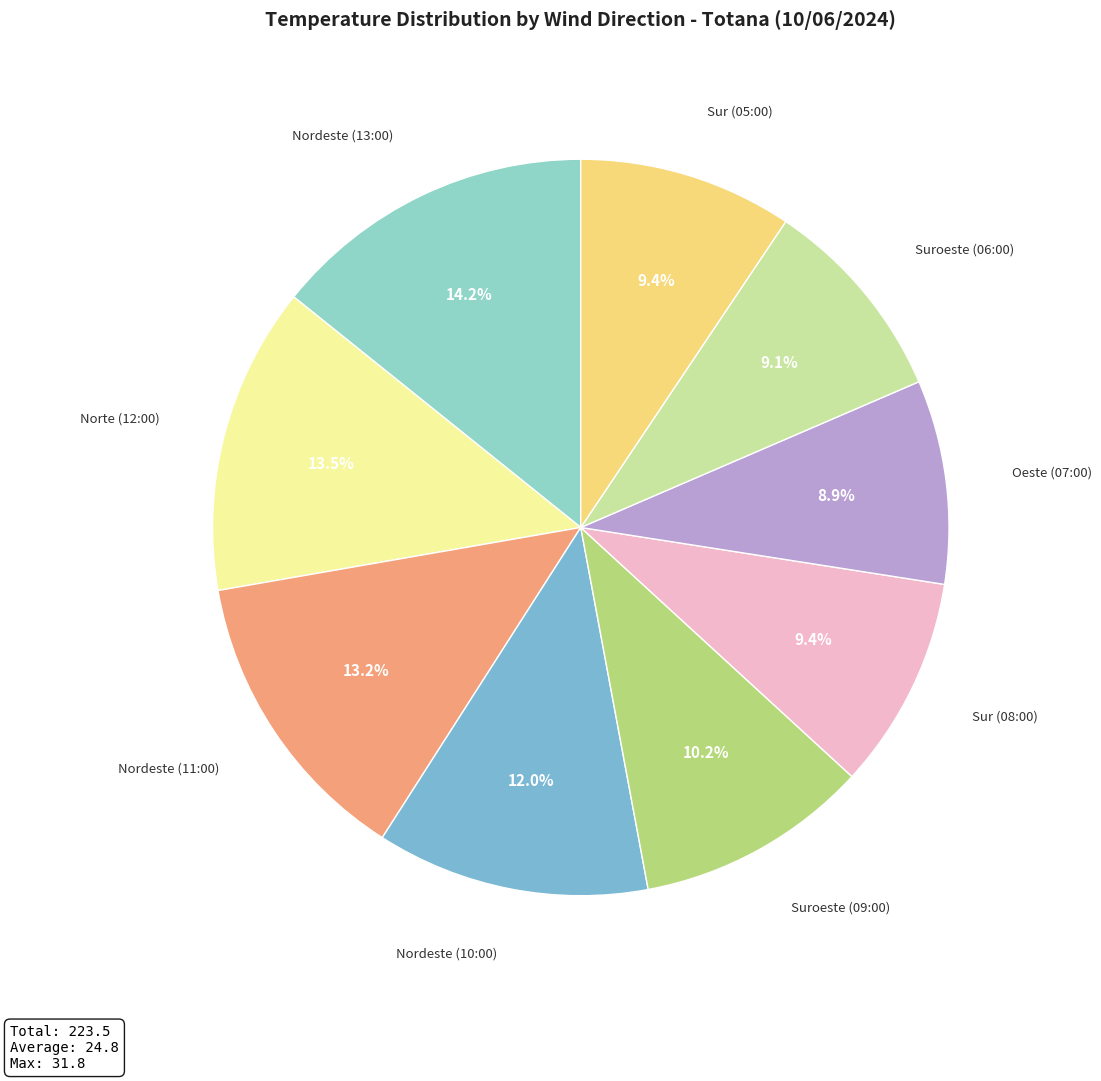

To the nearest percent, what is the difference between the Nordeste (13:00) and Suroeste (09:00) slice percentages?

4%